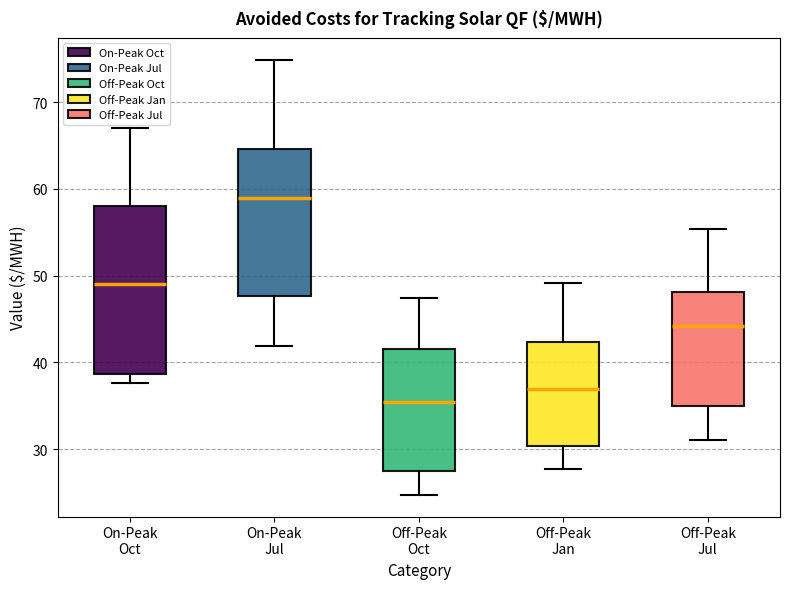

Which box's median line is the highest?

On-Peak Jul